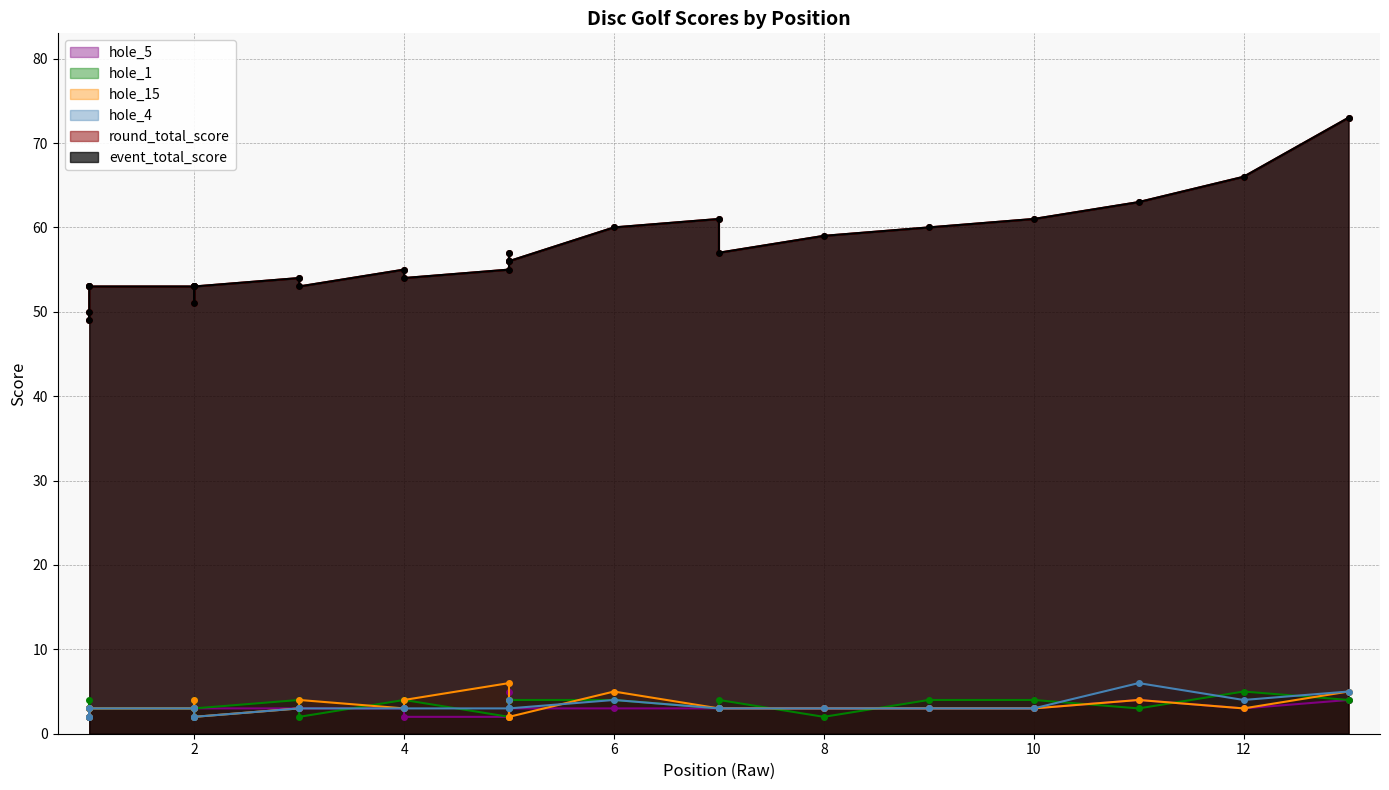

What is the difference between the maximum and minimum values in the hole_5 series?

3